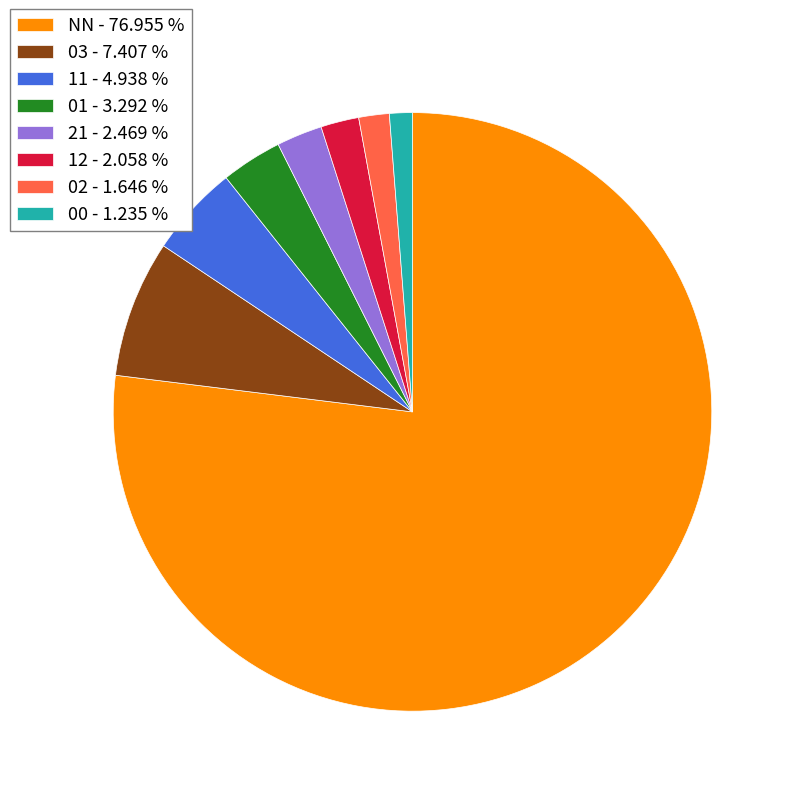

Is there any slice that represents more than half of the pie?

Yes